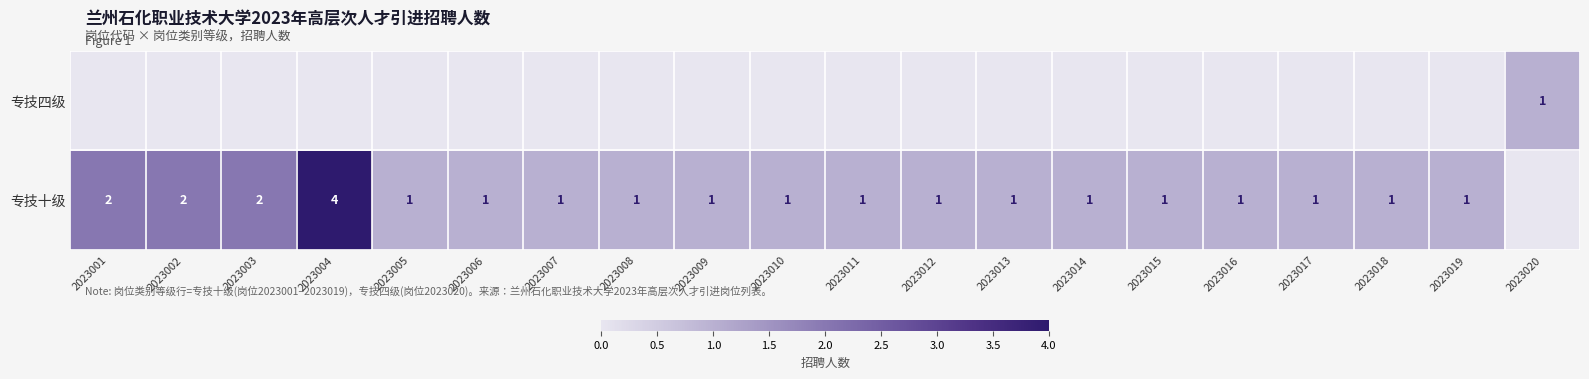

The 专技十级 series shows 2 at 2023015. True or false?

False